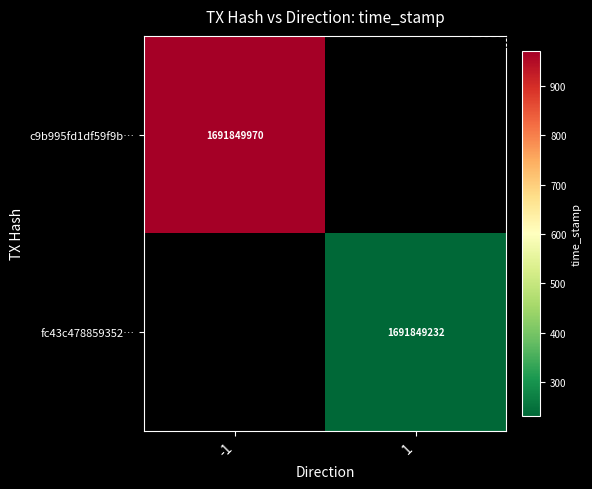

Between time_stamp and direction, which is larger?

time_stamp